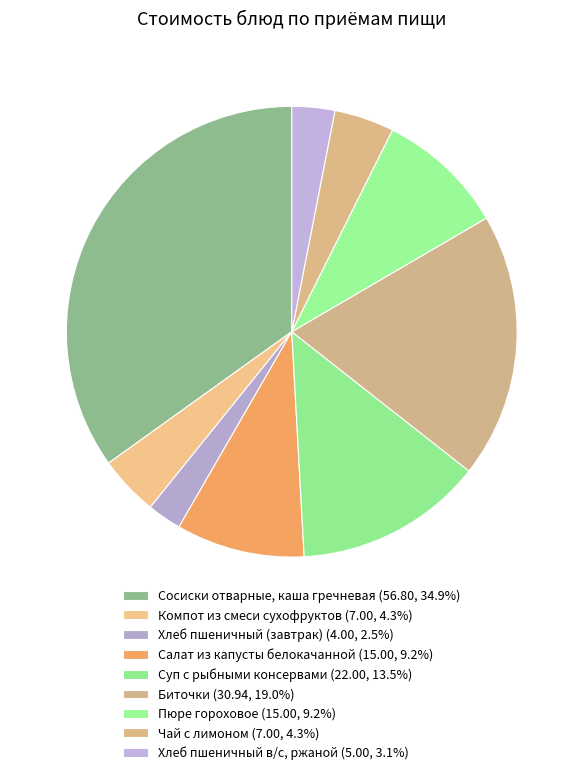

Is it true that Суп с рыбными консервами is 22% of the pie?

False